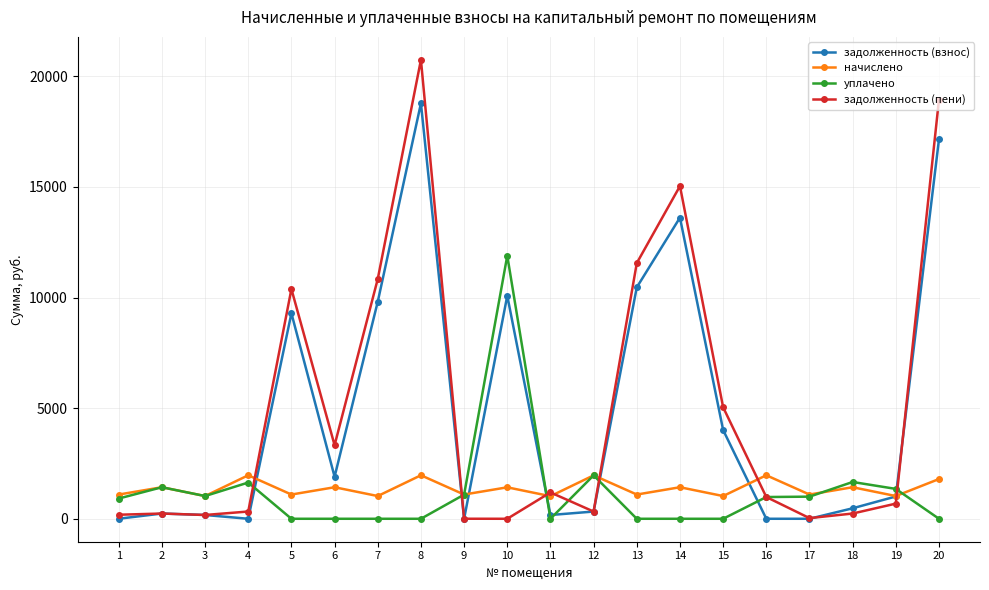

How many interior local peaks does the задолженность (взнос) series have?

5